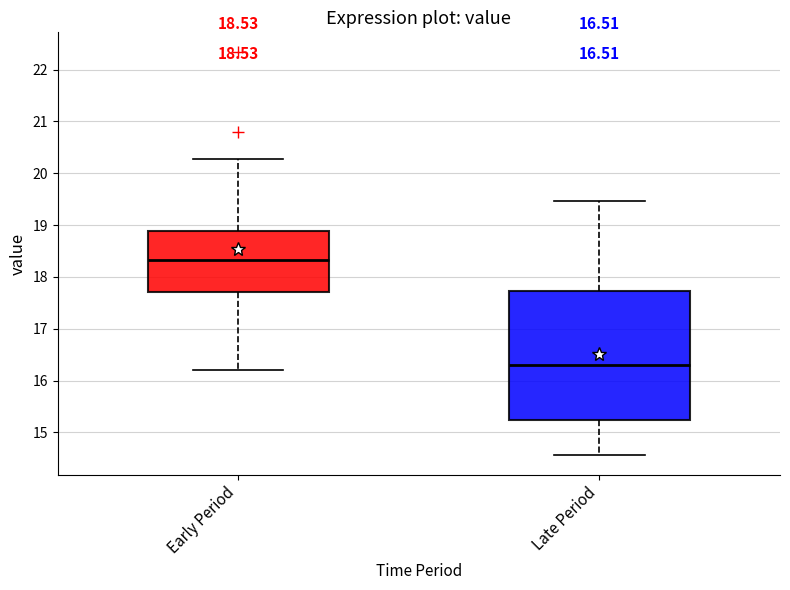

Which box is the tallest, from its lower edge to its upper edge?

Late Period